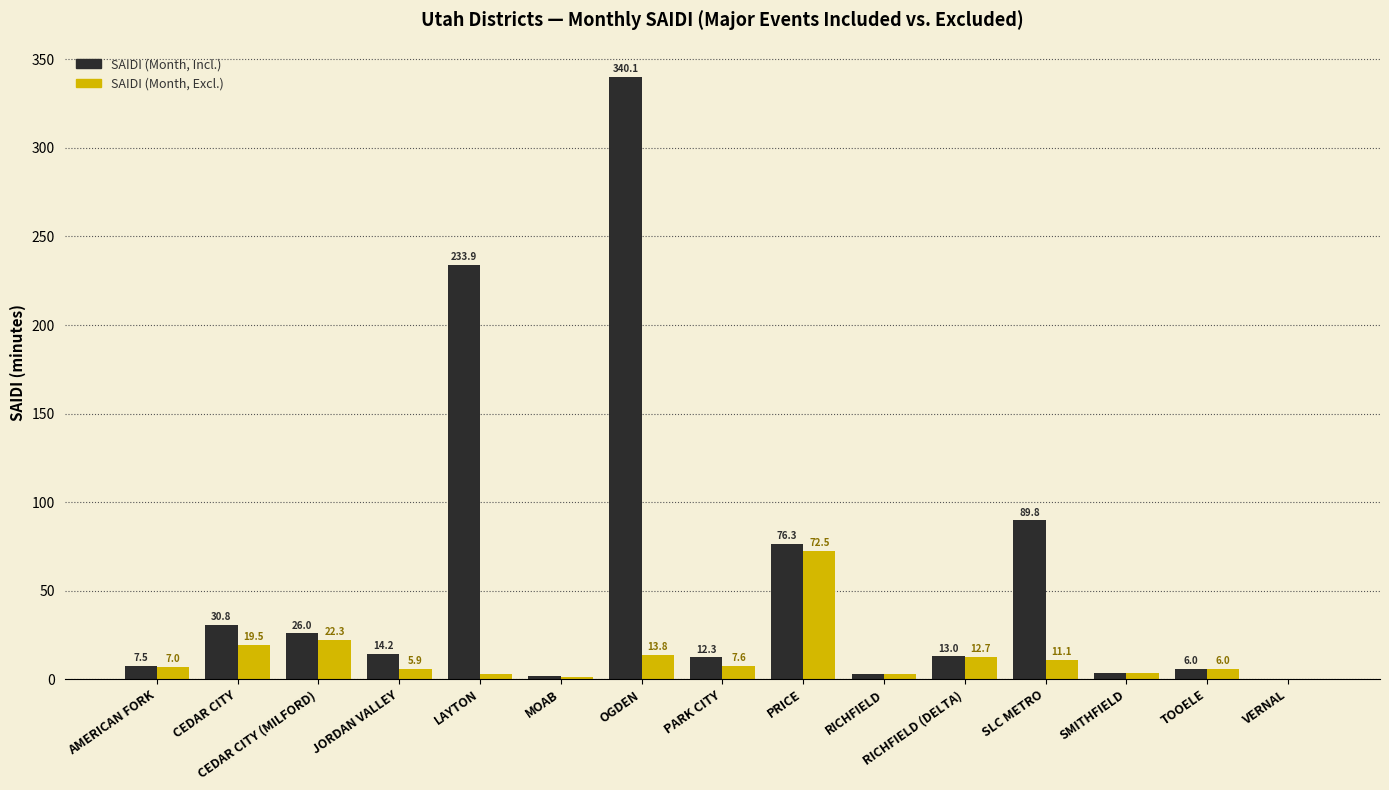

What is the sum of all SAIDI (Month, Excl.) values?

189.5